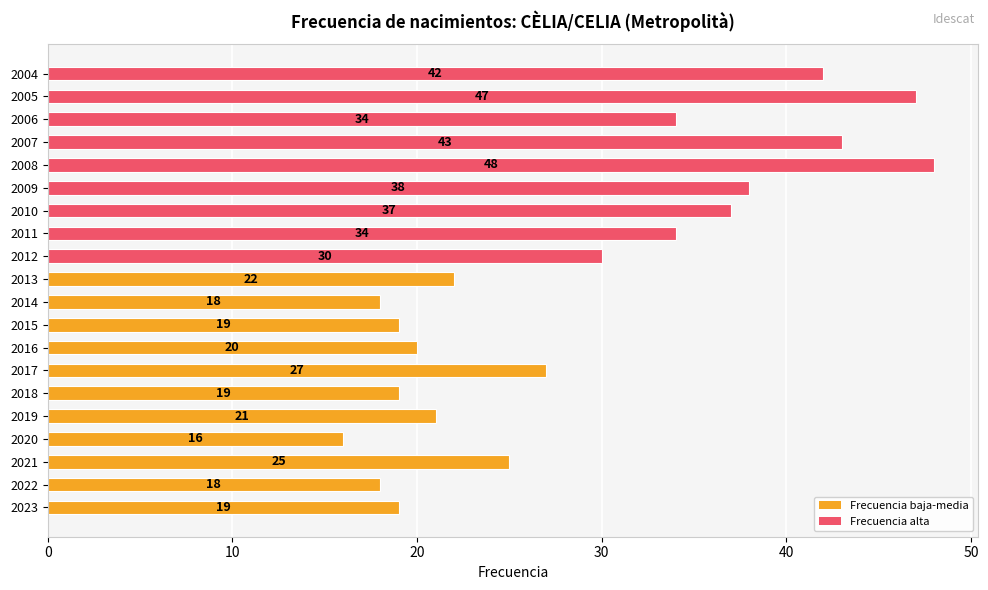

What is the sum of the values at 2021 and 2007?

68